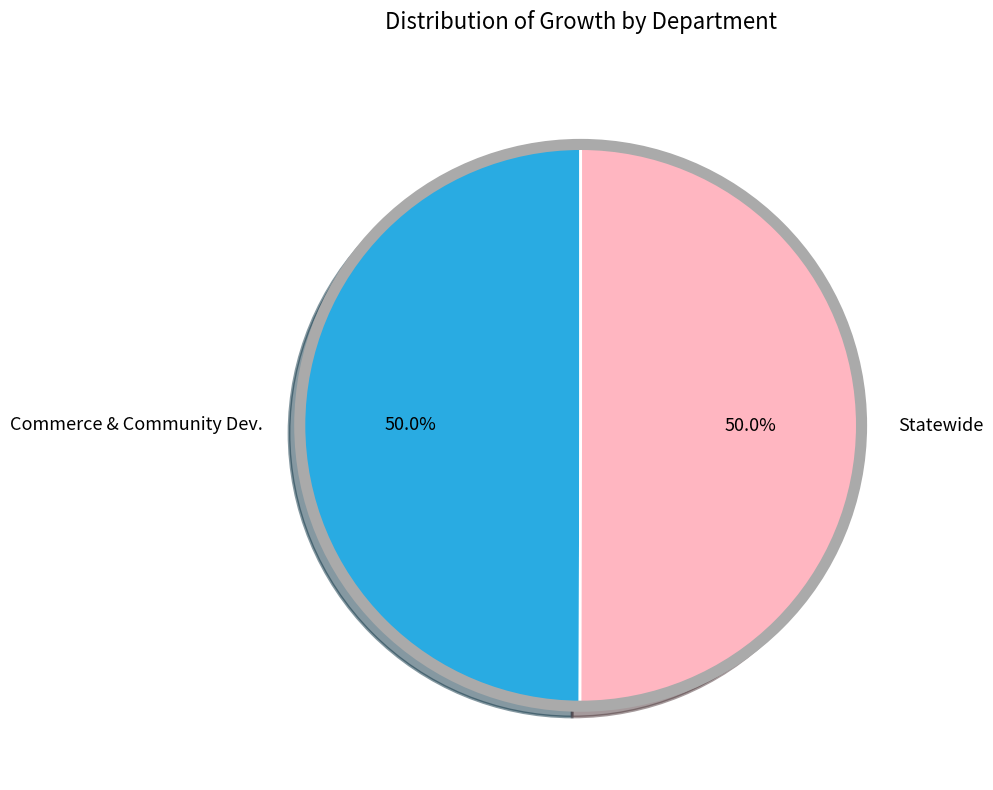

Combined, what portion of the pie is Commerce & Community Dev. and Statewide?

100.0%